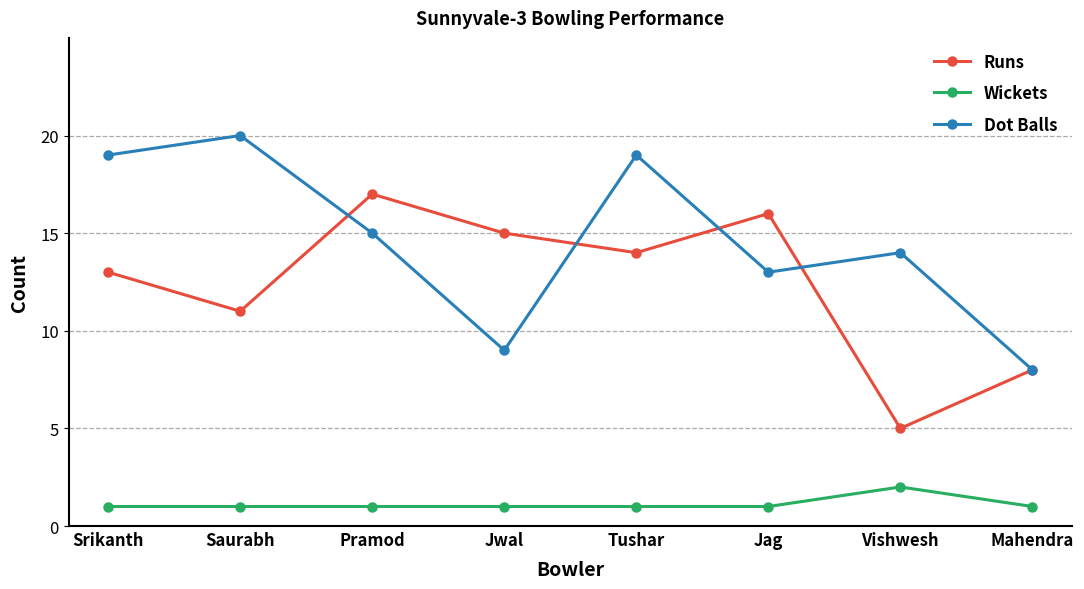

Where is Dot Balls nearest to the value 14?

Vishwesh